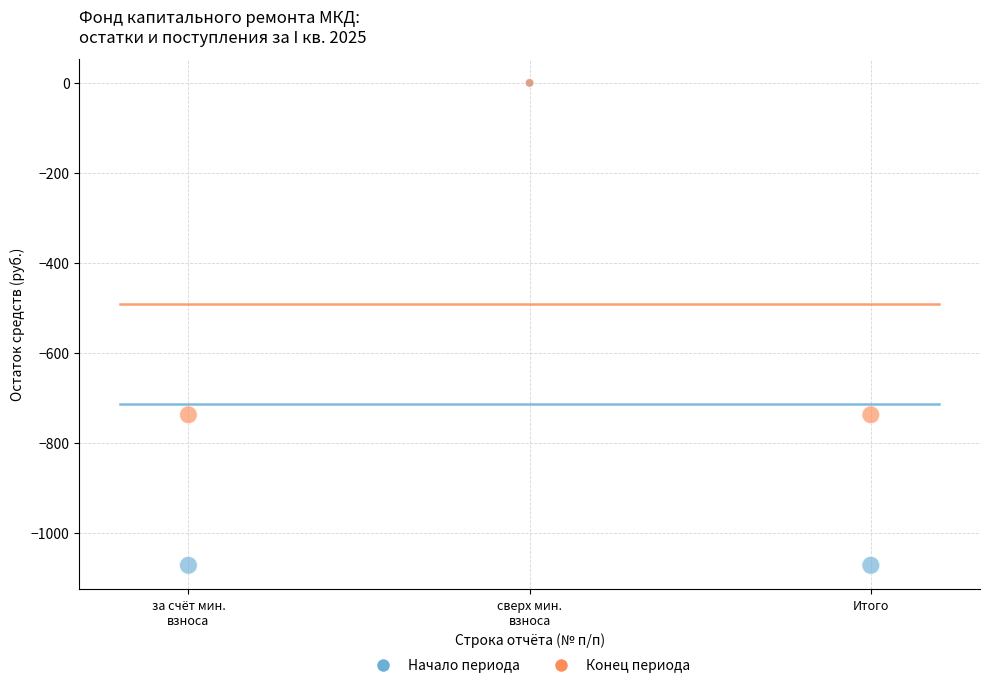

What are all the series names shown in the legend?

Начало периода, Конец периода